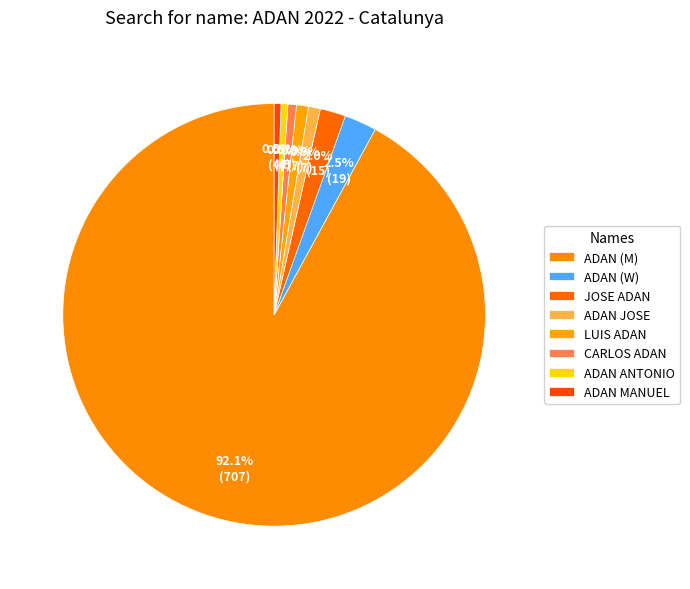

What percentage is the ADAN ANTONIO slice, to the nearest percent?

1%